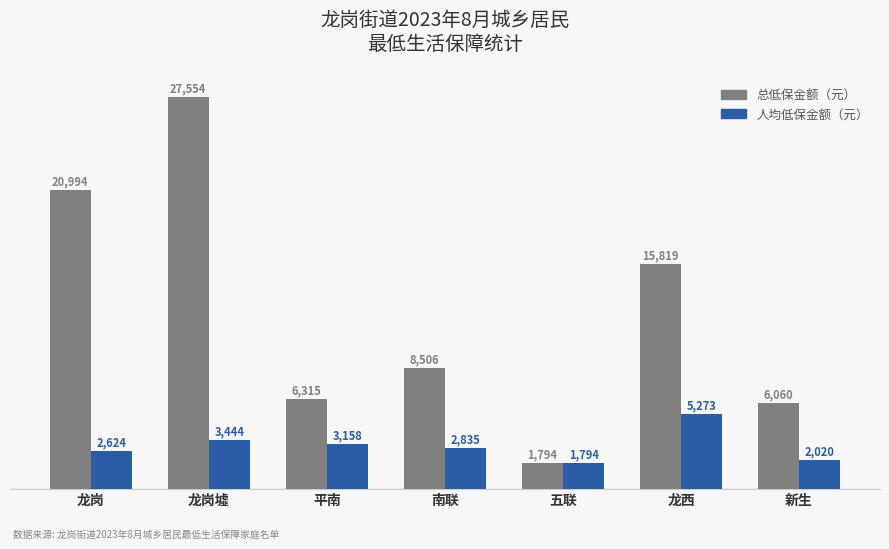

What is the average value of the 总低保金额（元） series?

12434.6